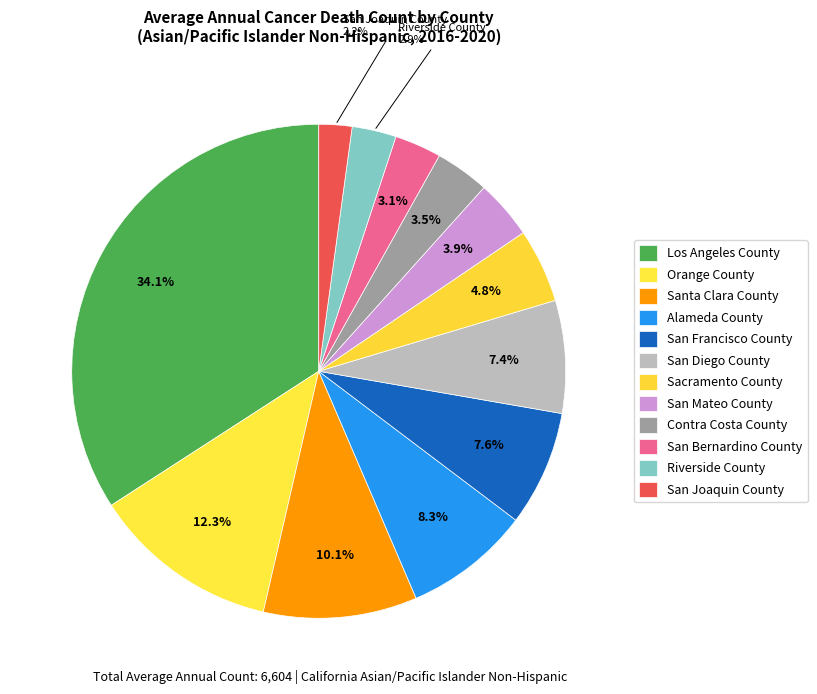

Approximately how many times larger is the value at Santa Clara County compared to Orange County?

0.8